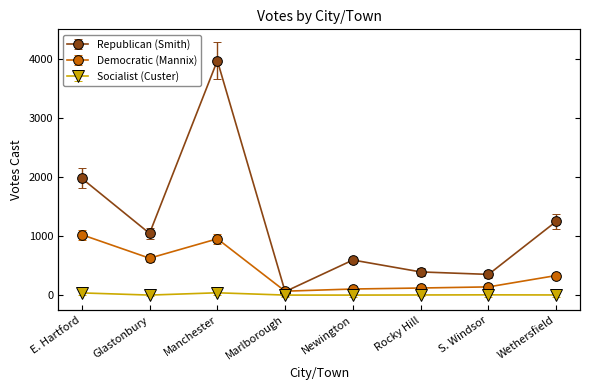

After their last crossing, which series has the higher values: Republican (Smith) or Democratic (Mannix)?

Republican (Smith)